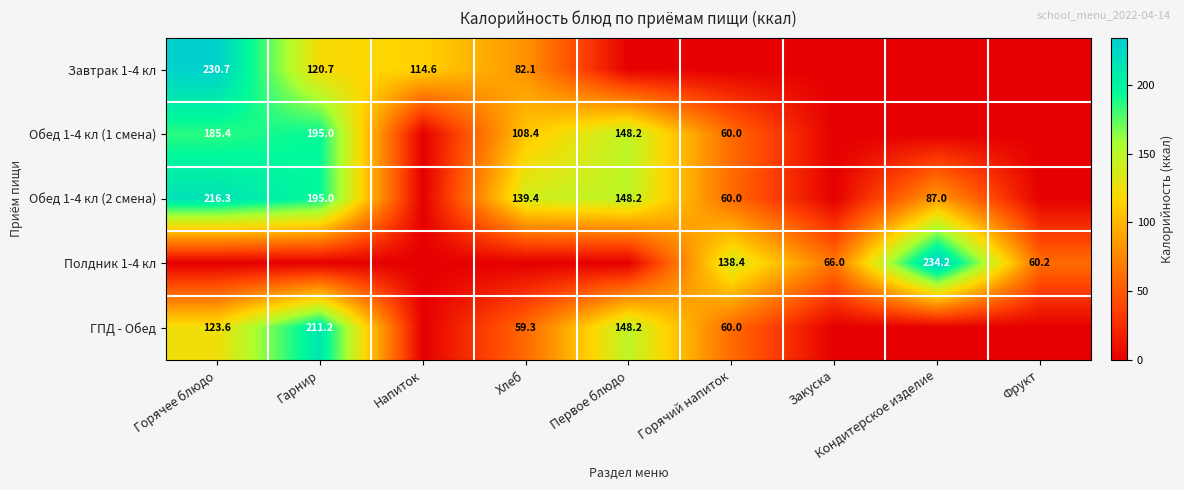

True or false: Обед 1-4 кл (1 смена) has a value of 57.5 at Горячее блюдо.

False